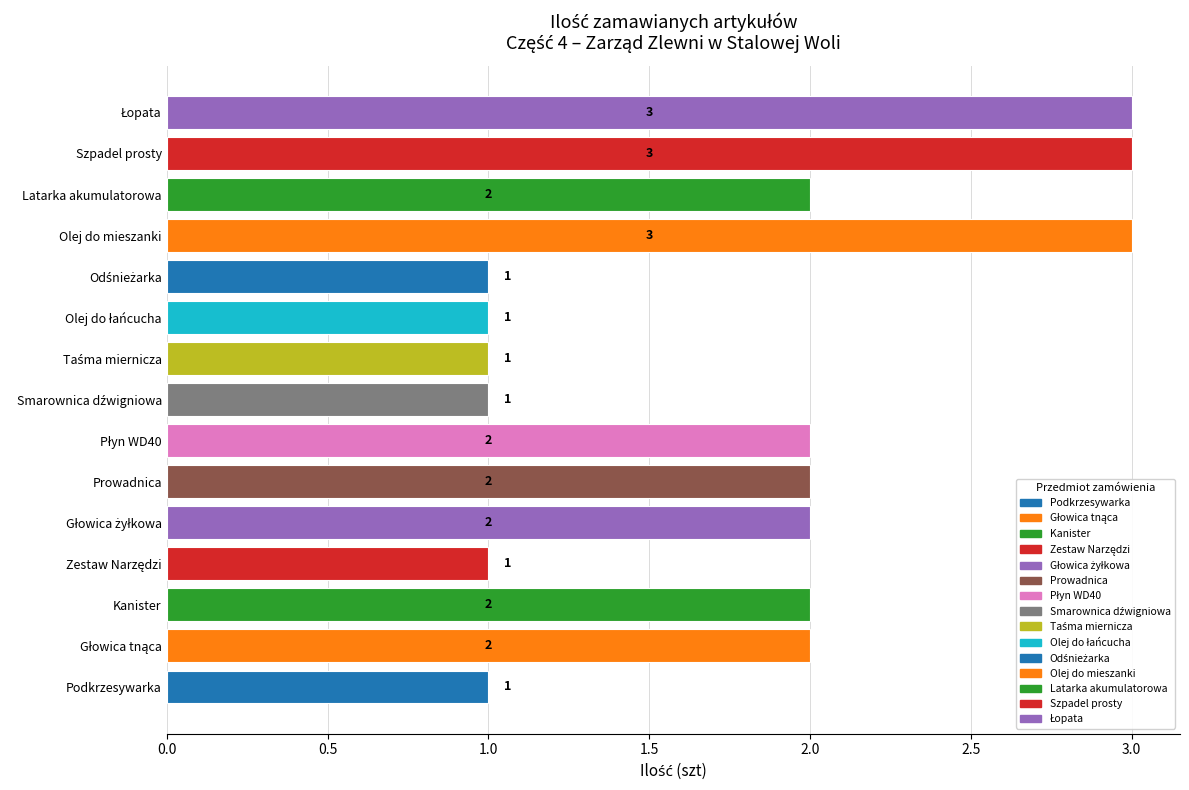

How many bars are there in total?

15